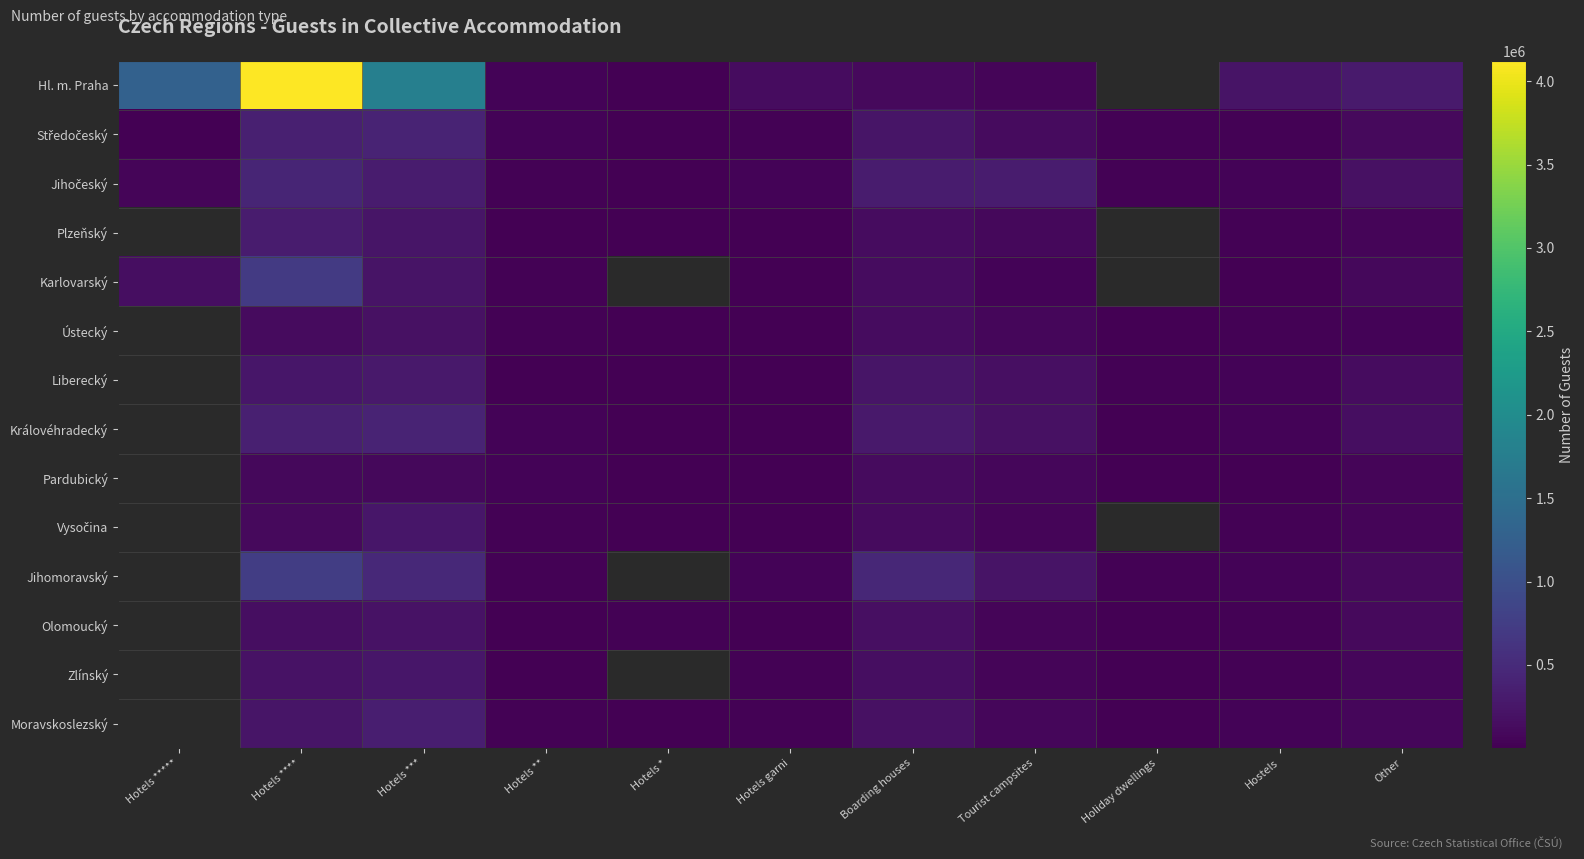

What is the highest value of the Středočeský series?

410882.0